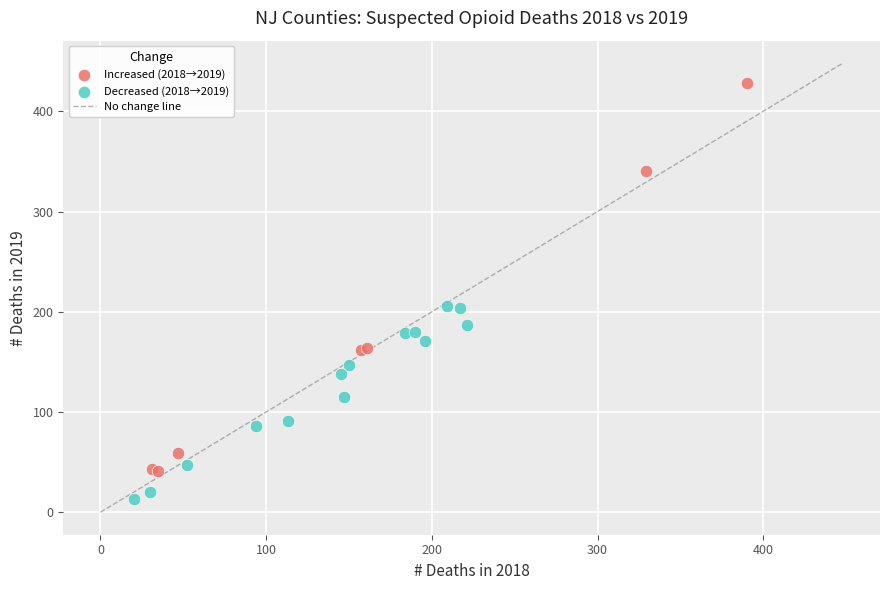

Which series has the largest Y range (max minus min)?

Increased (2018→2019)